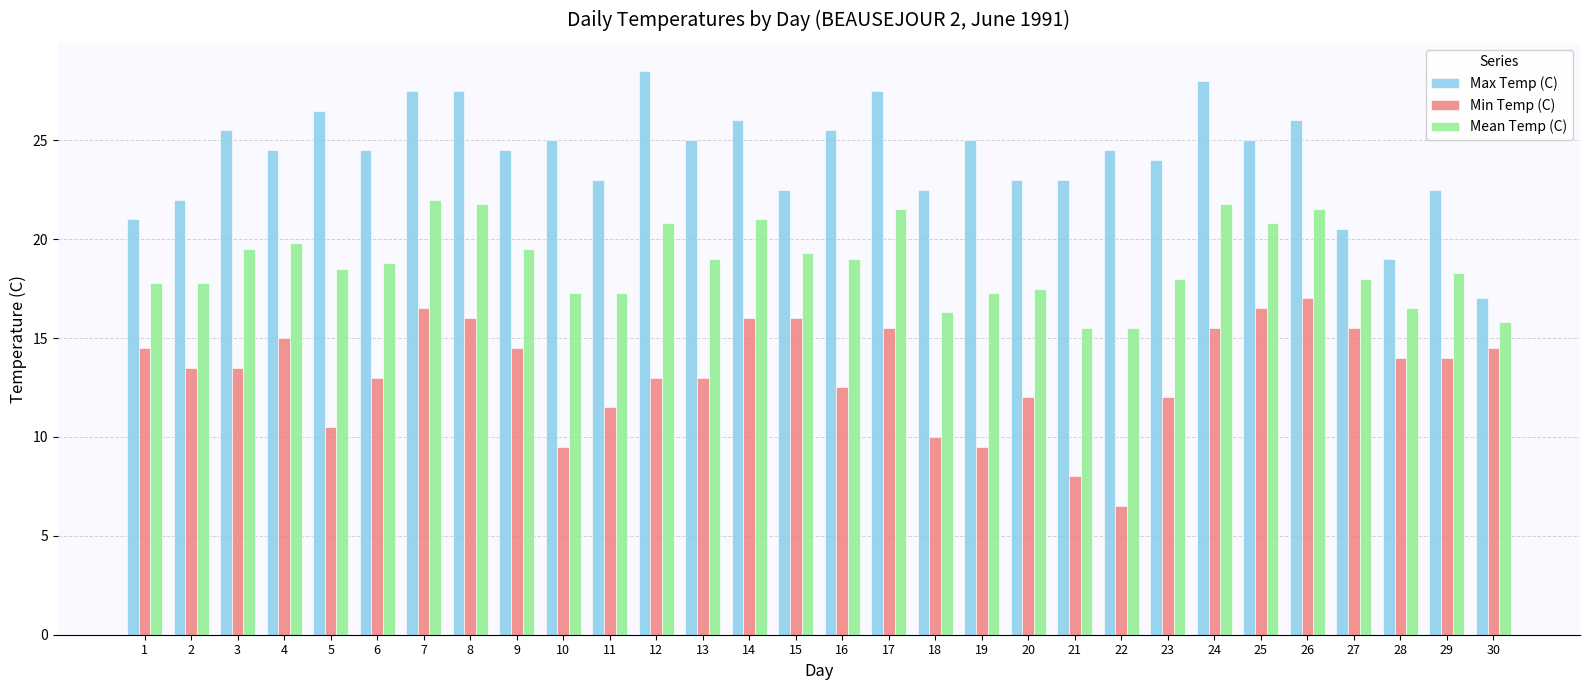

Does the chart contain stacked bars?

No